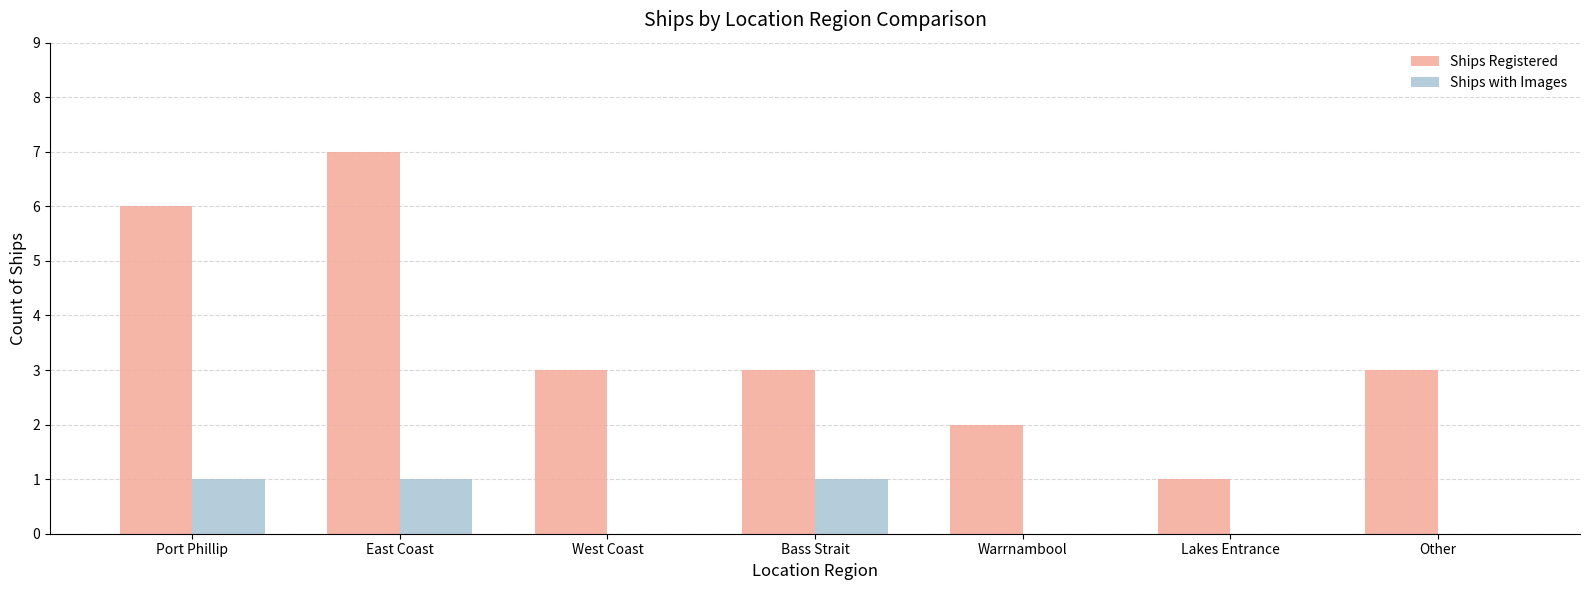

Which series has the largest range (max minus min)?

Ships Registered